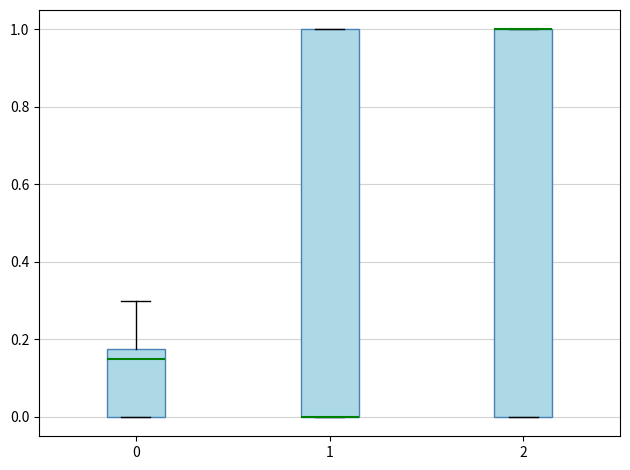

Reading left to right, read every box against the y-axis: the position of its median line, the range the box covers, and the ends of its whiskers. The values are not printed on the chart, so give them approximately, as read against the axis.

0: median 0.16, box 0.00 to 0.18, whiskers 0.00 to 0.30
1: median 0.00 (drawn on the box's lower edge), box 0.00 to 1.00, whiskers 0.00 to 1.00
2: median 1.00 (drawn on the box's upper edge), box 0.00 to 1.00, whiskers 0.00 to 1.00